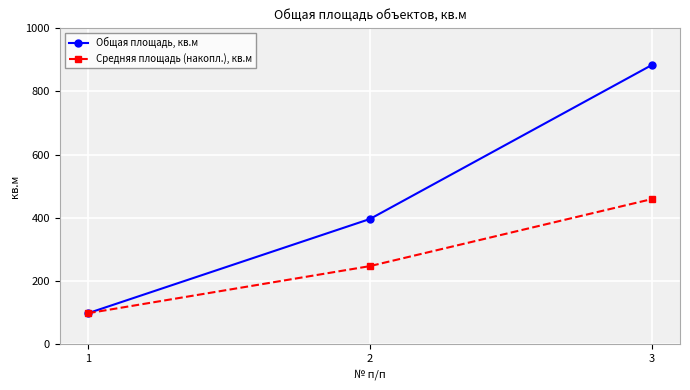

List the series in order of their overall mean, lowest first.

Средняя площадь (накопл.), кв.м, Общая площадь, кв.м